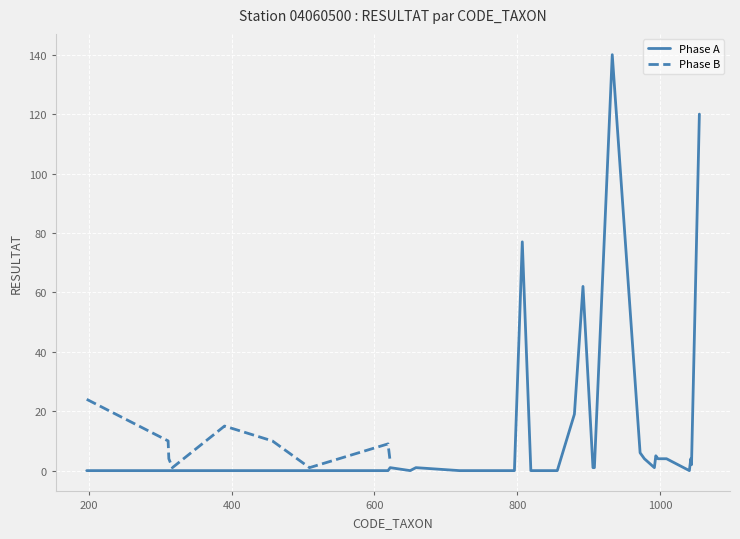

Rank the categories by value from highest to lowest.

933, 1055, 807, 892, 197, 880, 390, 311, 457, 619, 972, 994, 978, 997, 1009, 1043, 312, 622, 1044, 622, 658, 906, 908, 992, 317, 509, 197, 311, 312, 317, 390, 457, 509, 619, 650, 719, 796, 819, 856, 1041